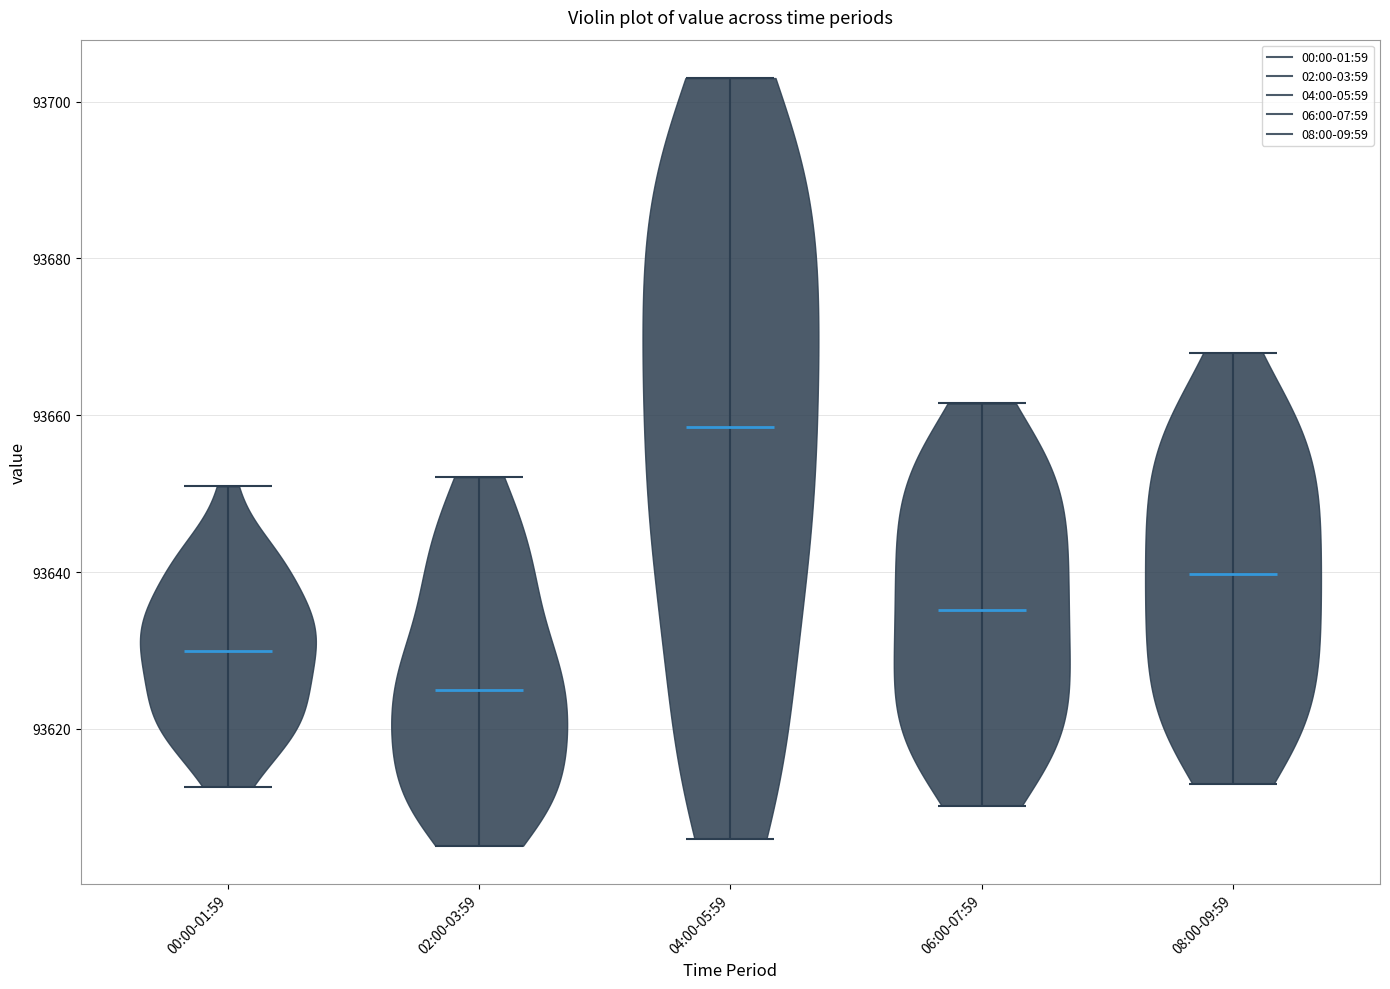

Where does the median line of the violin for 00:00-01:59 sit on the y-axis? The values are not printed on the chart, so give them approximately, as read against the axis.

93630